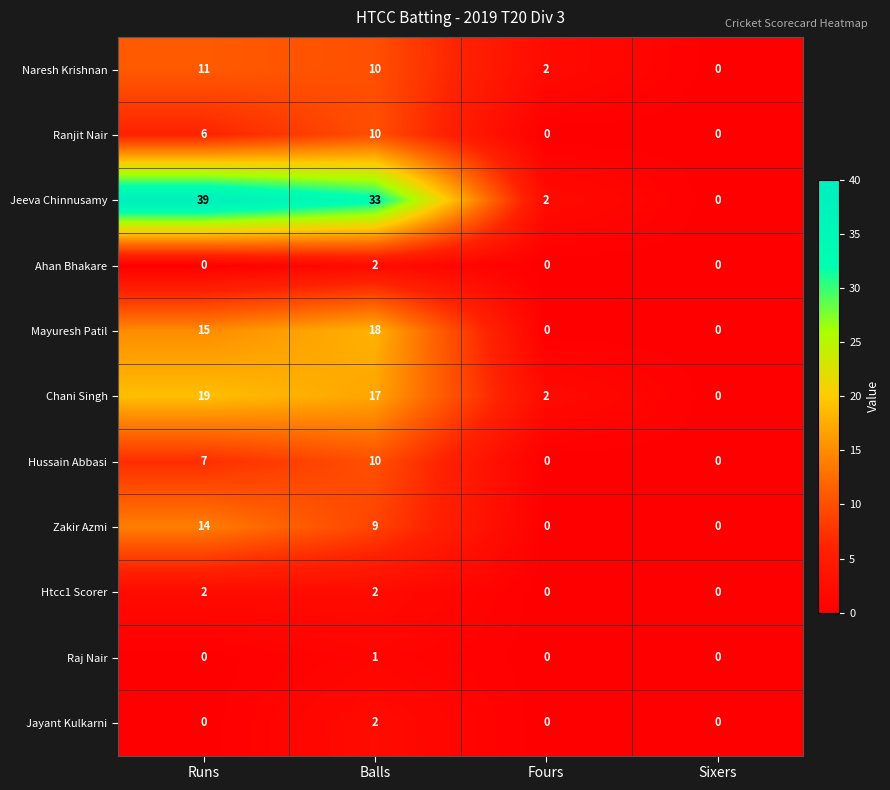

At which category does the chart reach its peak across all series?

Runs